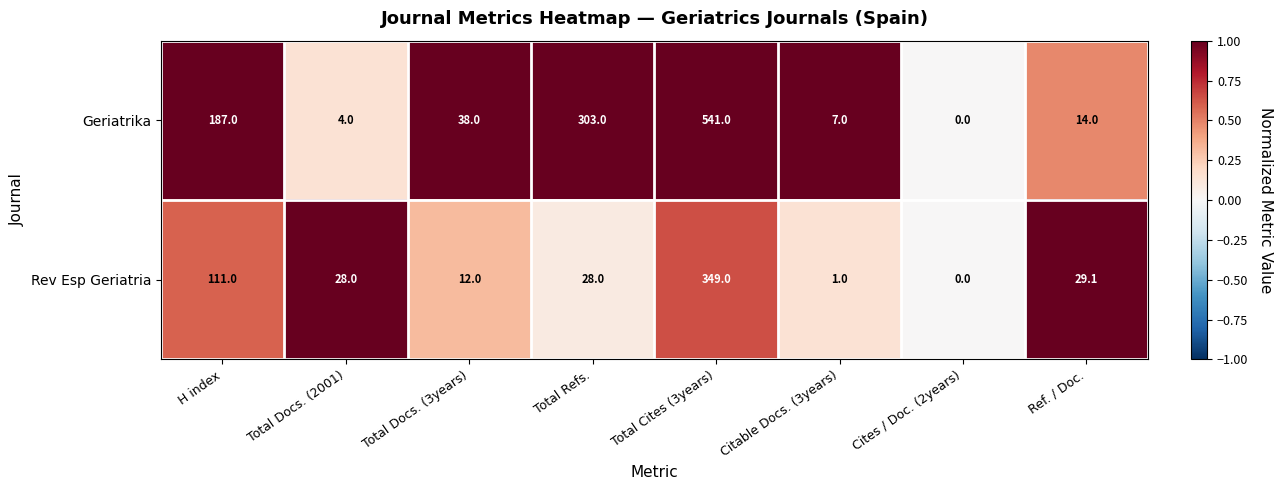

Where does the Rev Esp Geriatria series first go above 28?

H index